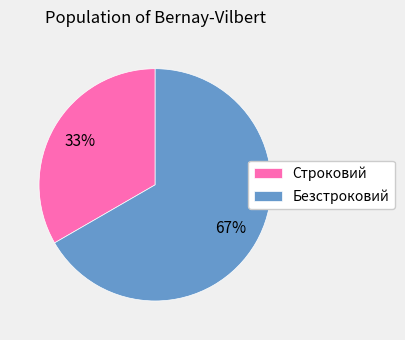

Between Безстроковий and Строковий, which is larger?

Безстроковий